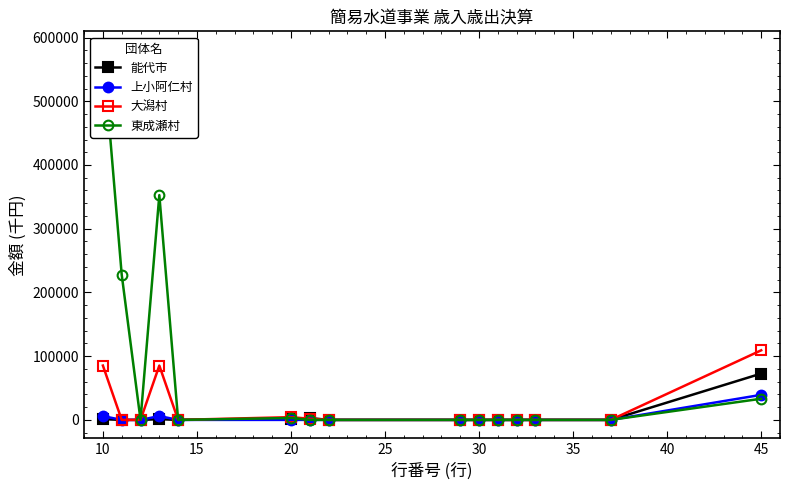

What is the highest value of the 大潟村 series?

109203